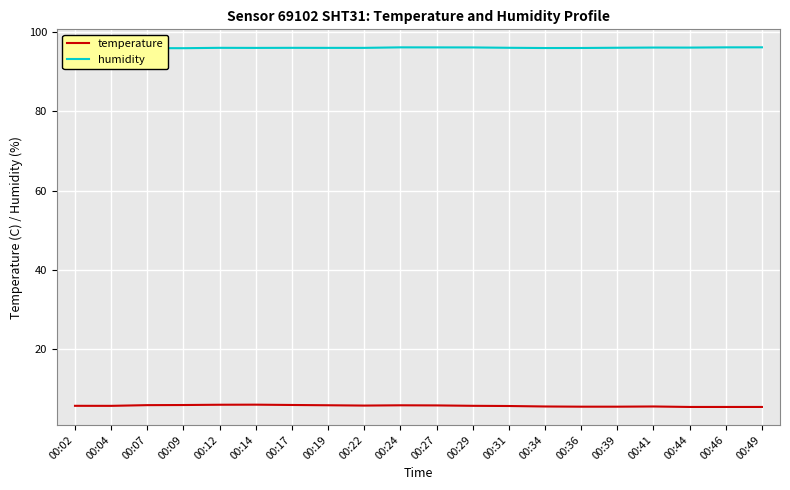

Rank the series by their average value, from lowest to highest.

temperature, humidity